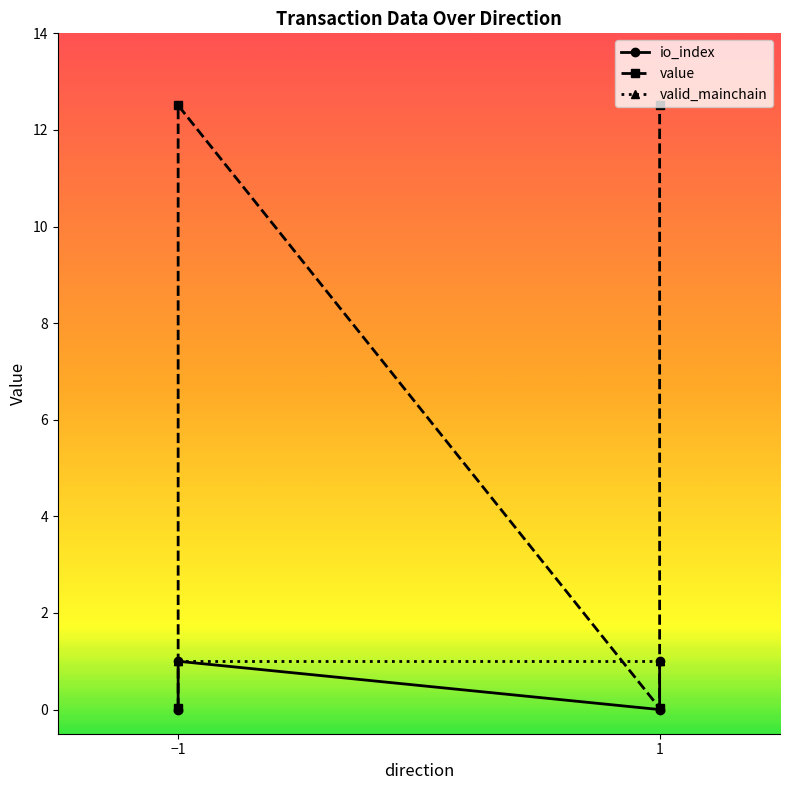

Rank the series by their maximum value, from lowest to highest.

io_index, valid_mainchain, value